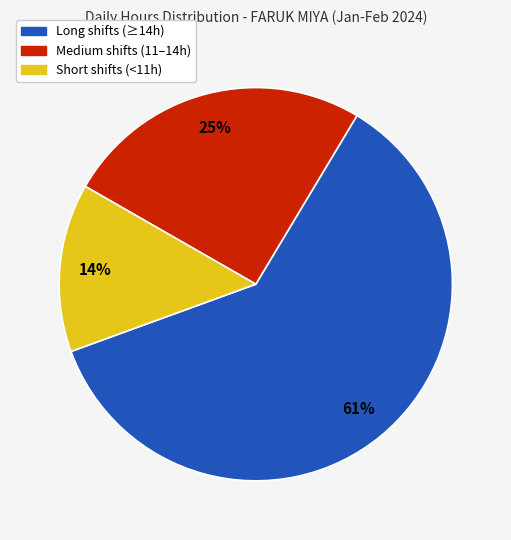

How many slices are in this pie chart?

3